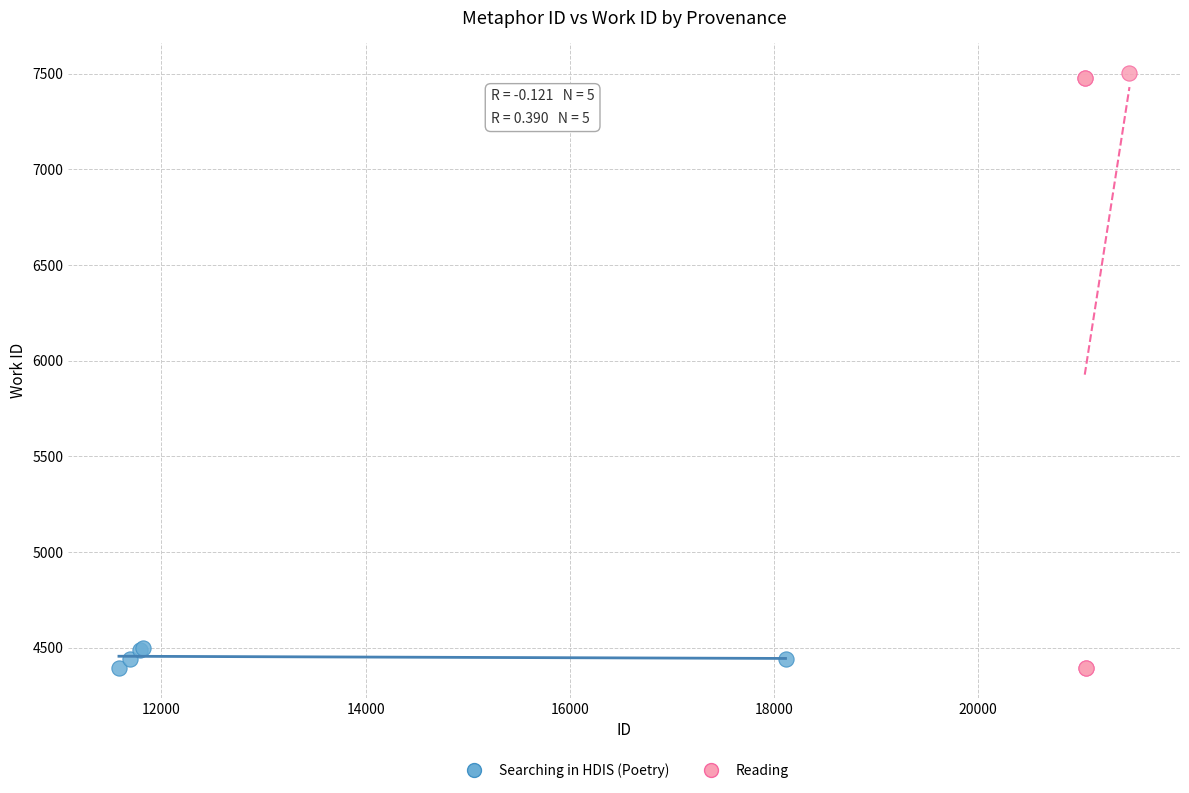

Which series has the largest Y range (max minus min)?

Reading